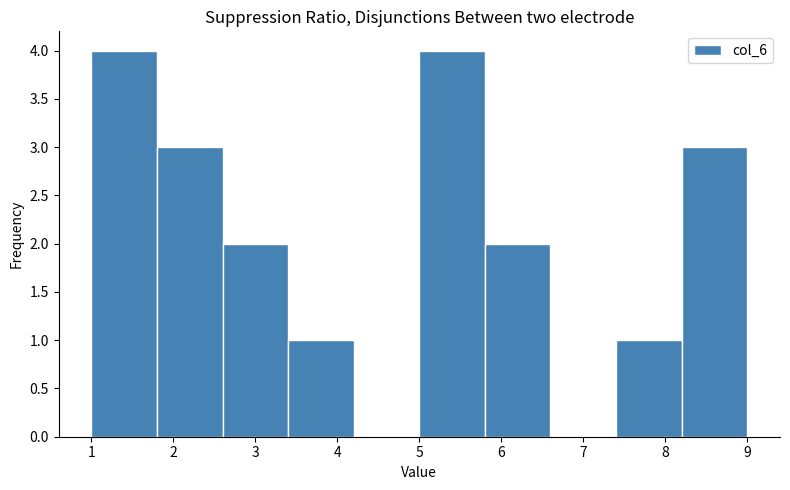

Reading left to right, transcribe this chart: for each bar, give the range it covers on the x-axis and its height. The values are not printed on the chart, so give them approximately, as read against the axis.

1.0 to 1.8: 4
1.8 to 2.6: 3
2.6 to 3.4: 2
3.4 to 4.2: 1
4.2 to 5.0: 0
5.0 to 5.8: 4
5.8 to 6.6: 2
6.6 to 7.4: 0
7.4 to 8.2: 1
8.2 to 9.0: 3